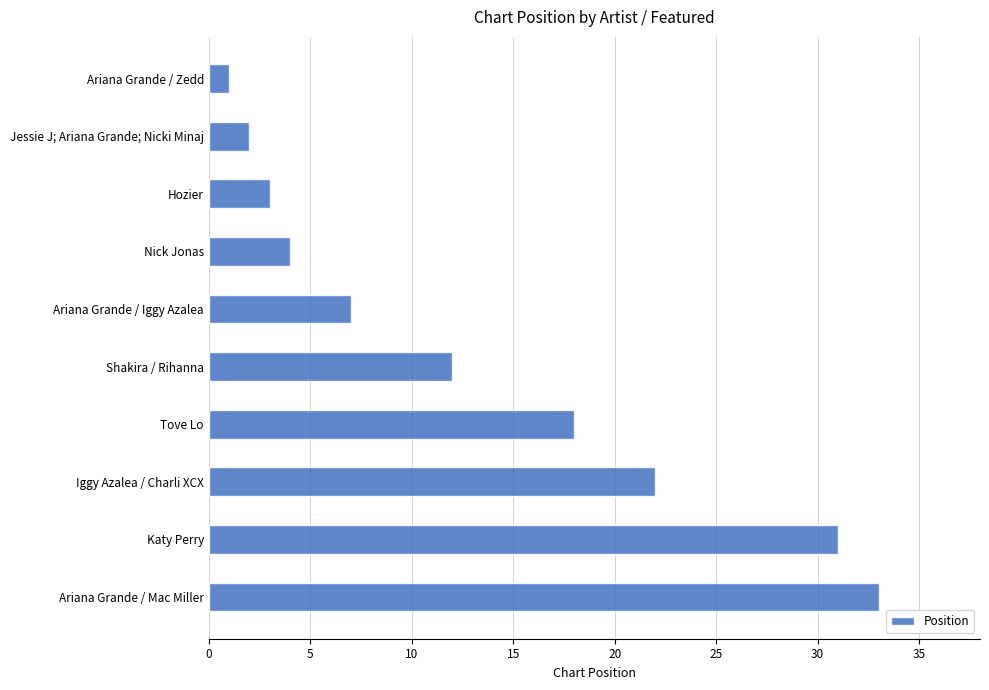

What is the sum of all values?

133